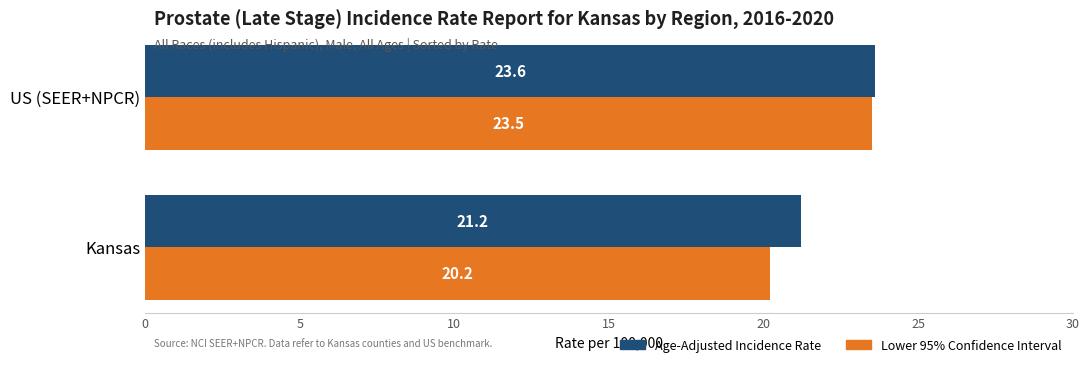

What is the average value of the Lower 95% Confidence Interval series?

21.9